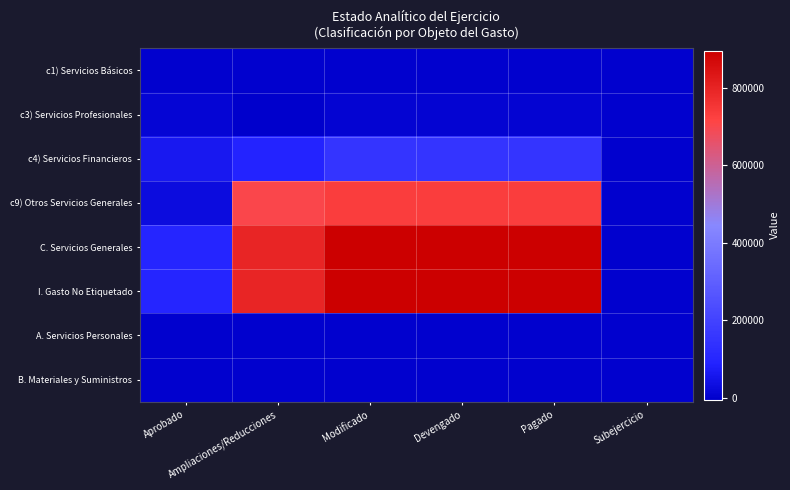

Reading left to right, list all the values displayed in this chart.

c1) Servicios Básicos: Aprobado=850.0	Ampliaciones/Reducciones=1350.5	Modificado=2200.5	Devengado=2200.5	Pagado=2200.5	Subejercicio=0.0
c3) Servicios Profesionales: Aprobado=12050.0	Ampliaciones/Reducciones=-4240.9	Modificado=7809.1	Devengado=7809.1	Pagado=7809.1	Subejercicio=0.0
c4) Servicios Financieros: Aprobado=59312.0	Ampliaciones/Reducciones=93375.1	Modificado=152687.1	Devengado=152687.1	Pagado=152687.1	Subejercicio=0.0
c9) Otros Servicios Generales: Aprobado=28500.0	Ampliaciones/Reducciones=705567.1	Modificado=734067.1	Devengado=734067.1	Pagado=734067.1	Subejercicio=0.0
C. Servicios Generales: Aprobado=100712.0	Ampliaciones/Reducciones=796051.9	Modificado=896763.9	Devengado=896763.9	Pagado=896763.9	Subejercicio=0.0
I. Gasto No Etiquetado: Aprobado=100712.0	Ampliaciones/Reducciones=796051.9	Modificado=896763.9	Devengado=896763.9	Pagado=896763.9	Subejercicio=0.0
A. Servicios Personales: Aprobado=0.0	Ampliaciones/Reducciones=0.0	Modificado=0.0	Devengado=0.0	Pagado=0.0	Subejercicio=0.0
B. Materiales y Suministros: Aprobado=0.0	Ampliaciones/Reducciones=0.0	Modificado=0.0	Devengado=0.0	Pagado=0.0	Subejercicio=0.0